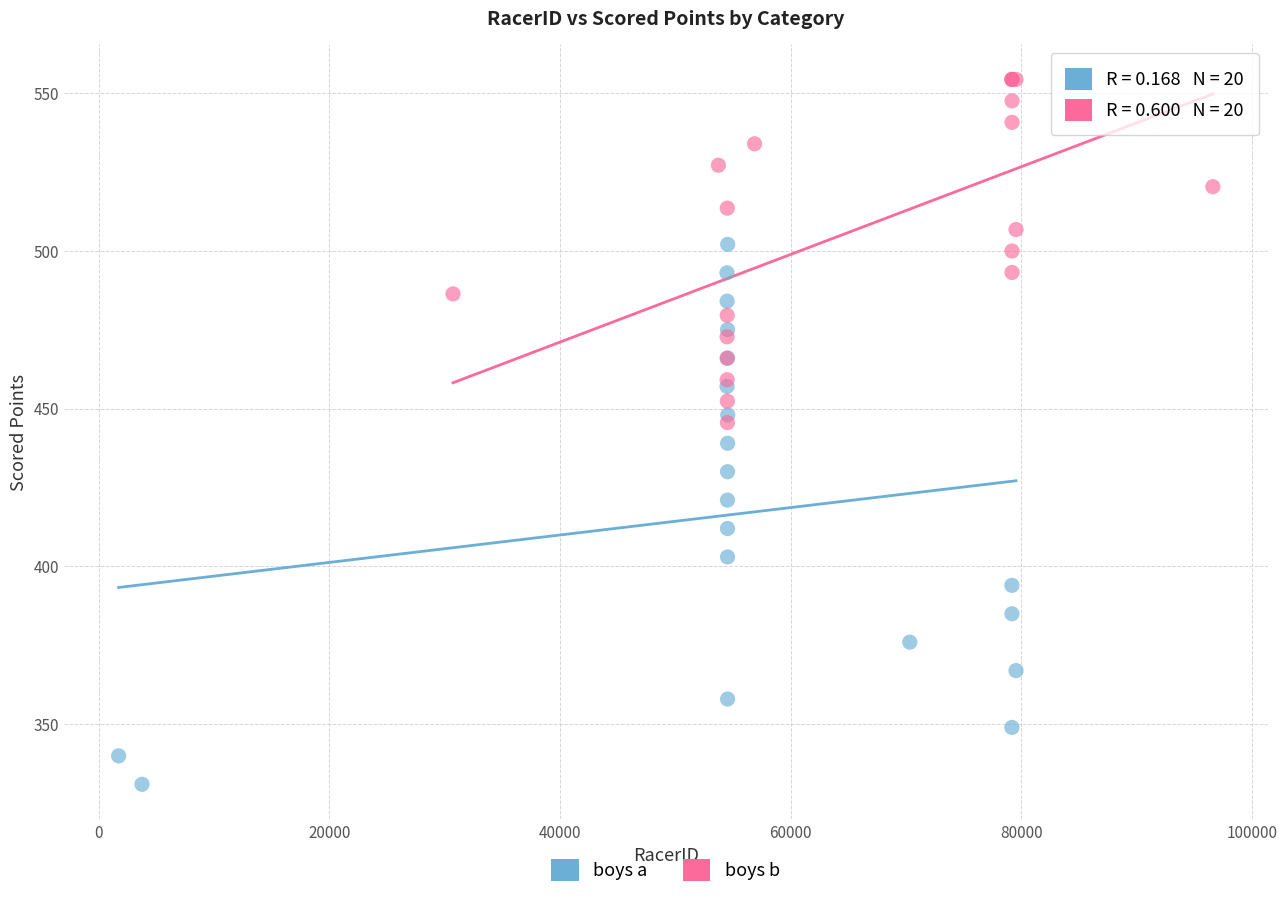

Which series reaches the maximum Y coordinate?

boys b